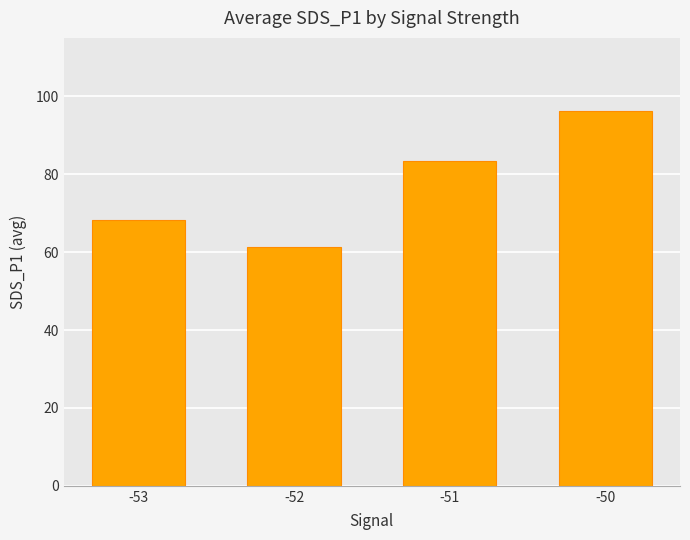

What is the greatest value displayed?

96.3